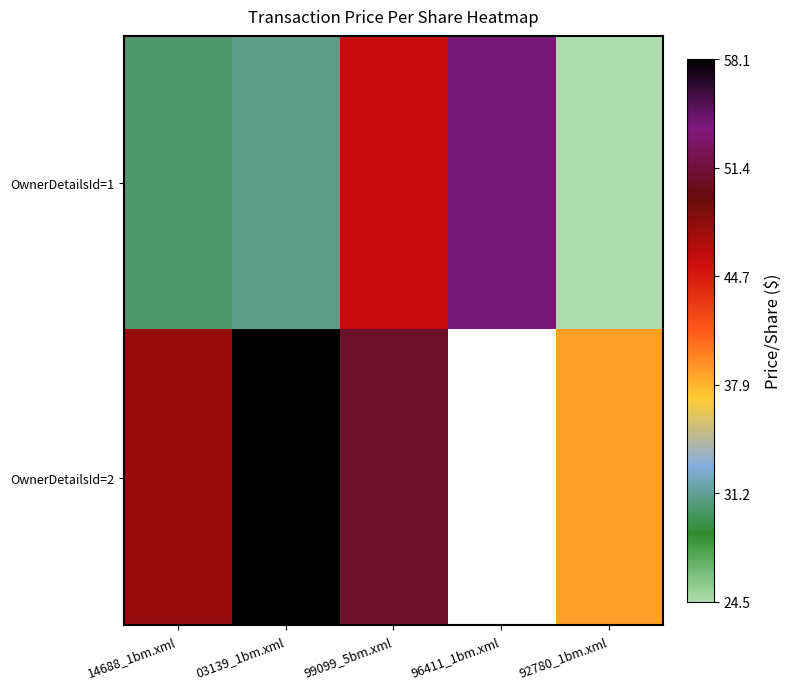

What is the sum of the OwnerDetailsId=1 values at 03139_1bm.xml and 92780_1bm.xml?

55.3